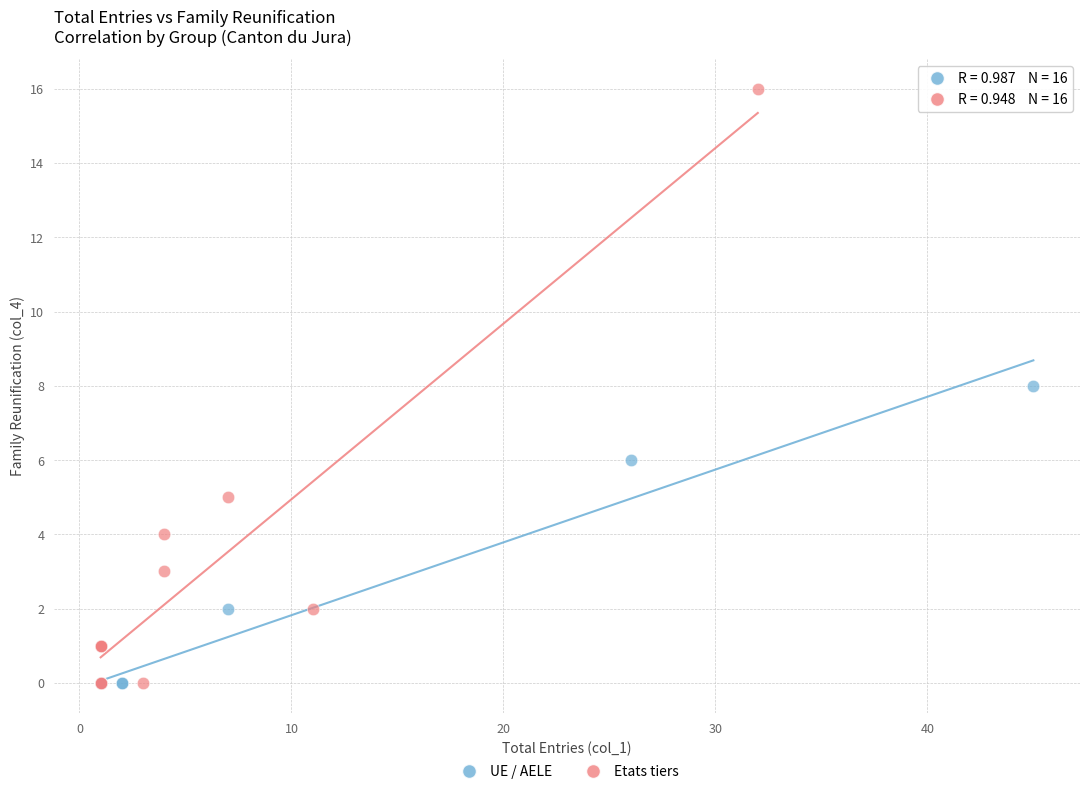

Which series reaches the maximum Y coordinate?

Etats tiers